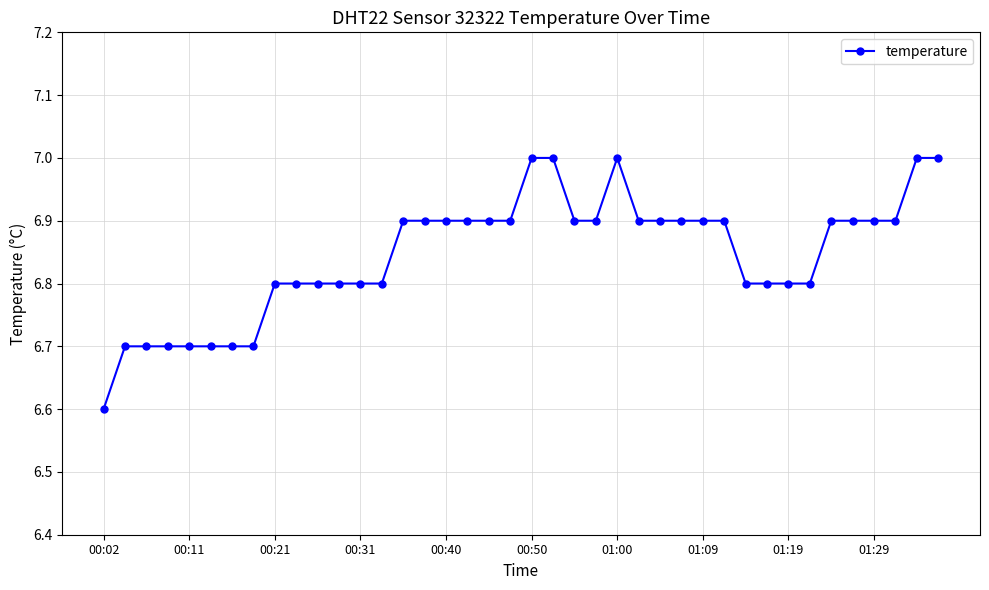

Reading left to right, extract all data points from this chart.

6.6	6.7	6.7	6.7	6.7	6.7	6.7	6.7	6.8	6.8	6.8	6.8	6.8	6.8	6.9	6.9	6.9	6.9	6.9	6.9	7.0	7.0	6.9	6.9	7.0	6.9	6.9	6.9	6.9	6.9	6.8	6.8	6.8	6.8	6.9	6.9	6.9	6.9	7.0	7.0